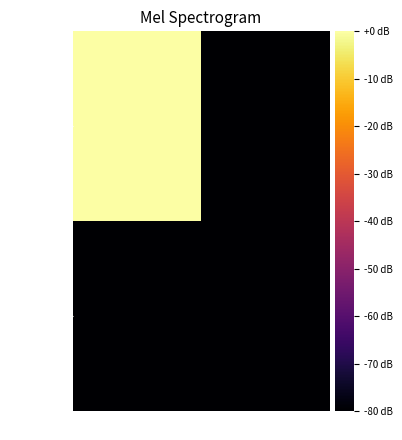

Rank the series by their maximum value, from lowest to highest.

a009aa15…, 6a054f29…